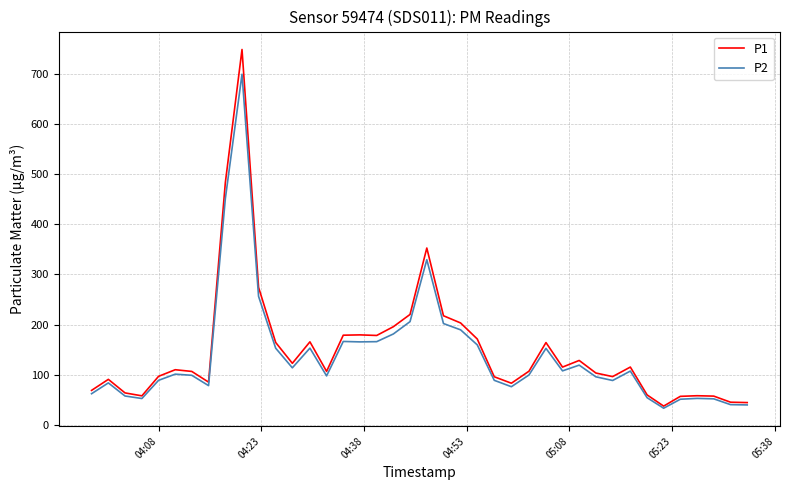

Rank the series by their maximum value, from lowest to highest.

P2, P1